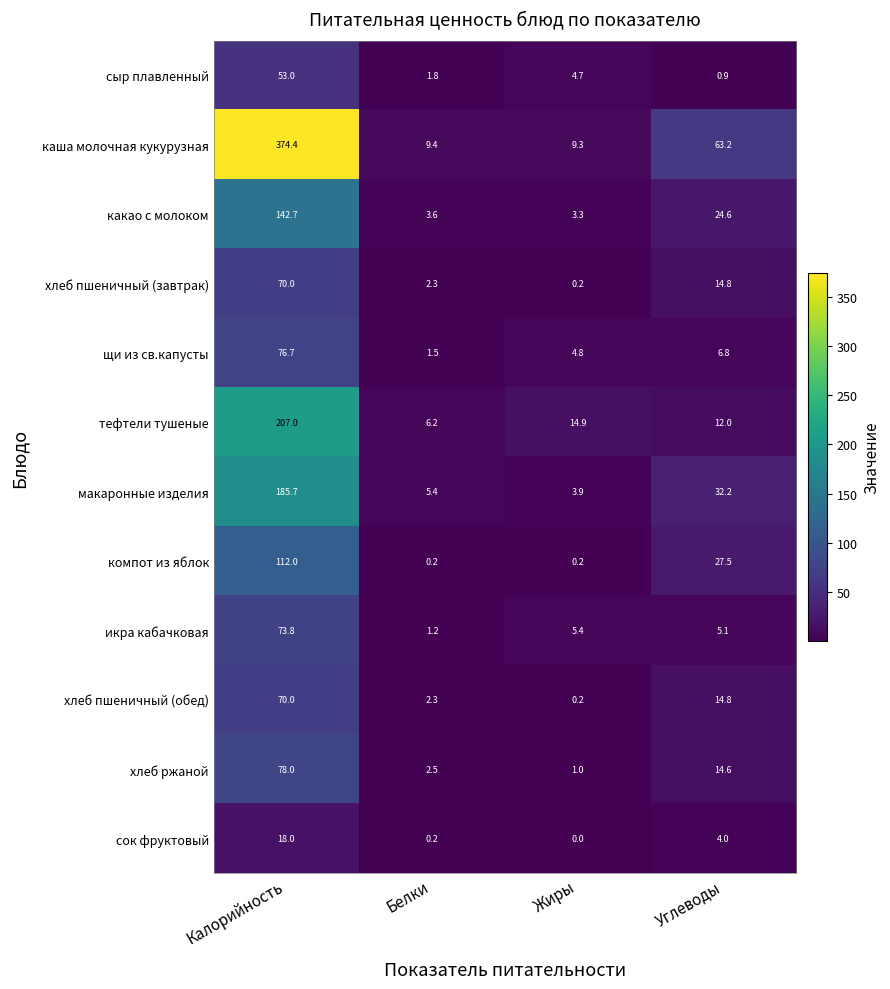

What is the difference between the second highest and second lowest values in the хлеб ржаной series?

12.1